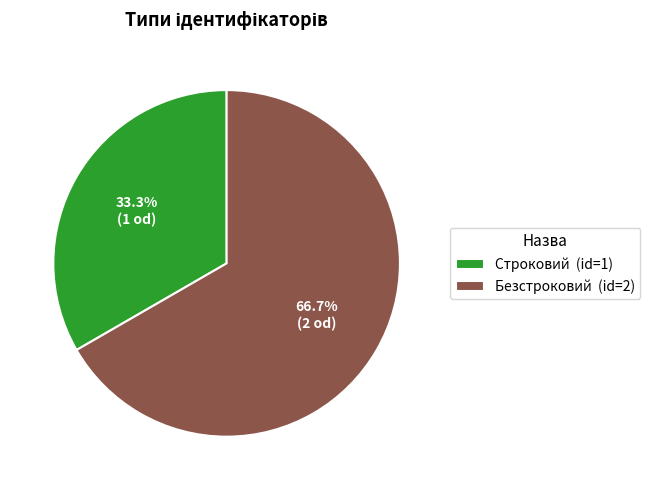

Which category accounts for the majority?

Безстроковий